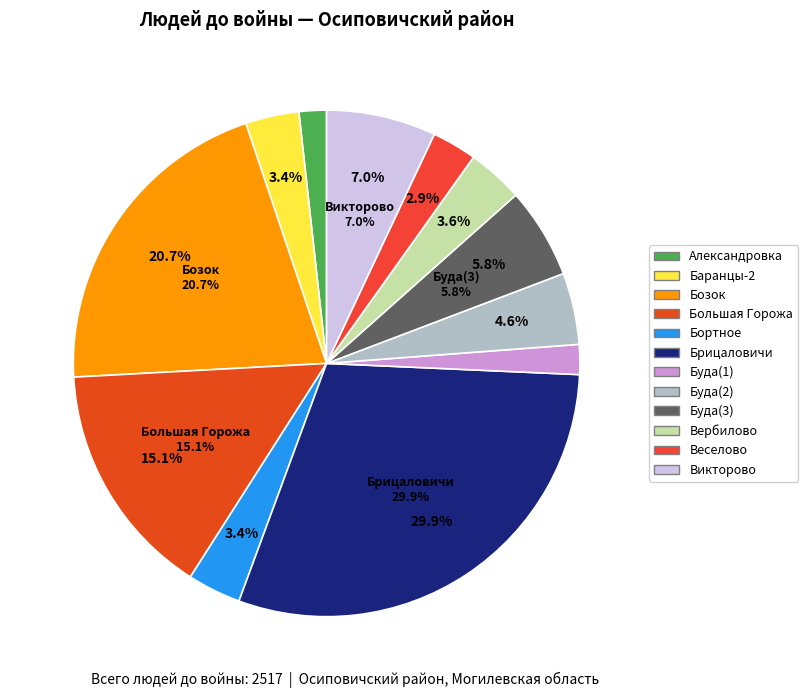

To the nearest percent, what is the average slice percentage?

8%